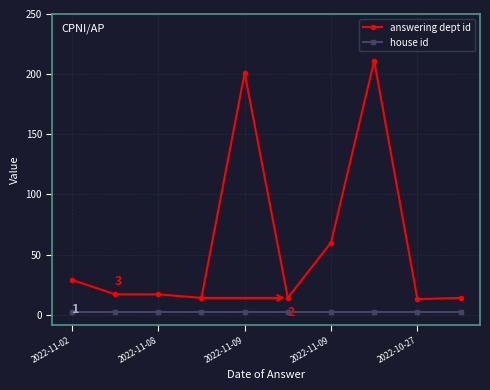

Rank the series by their maximum value, from lowest to highest.

house id, answering dept id